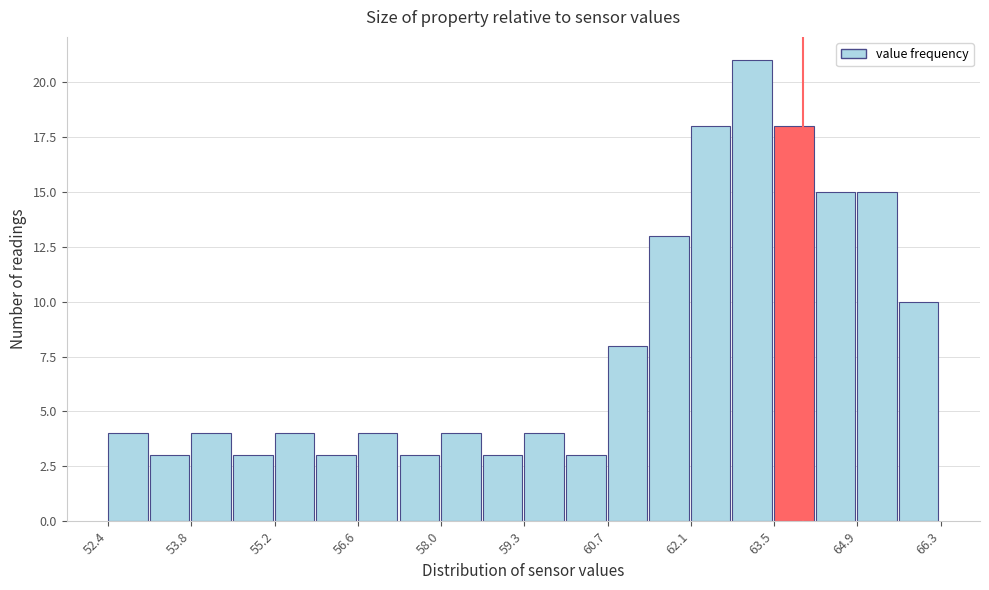

Read against the x-axis, roughly where is the centre of the tallest bar?

63.2